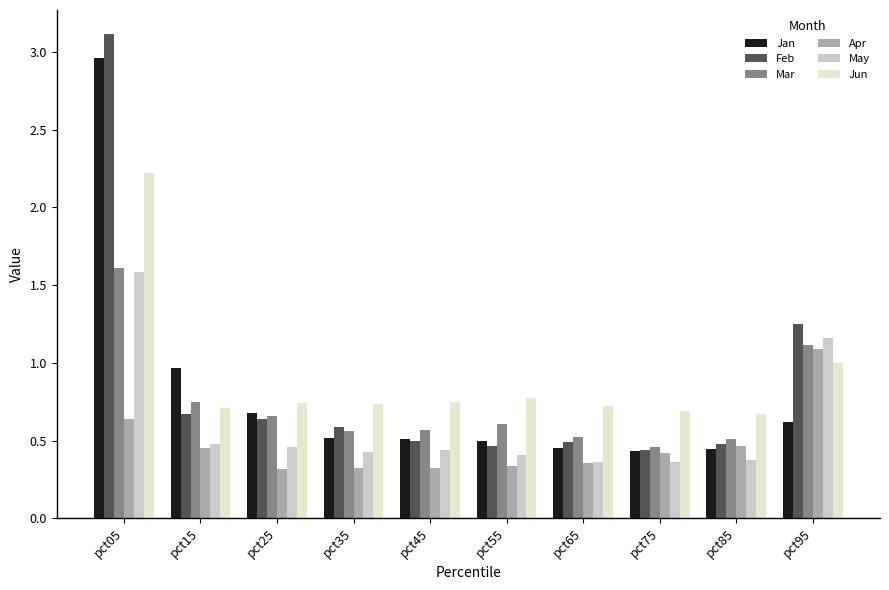

What is the total value across all series at pct65?

2.9